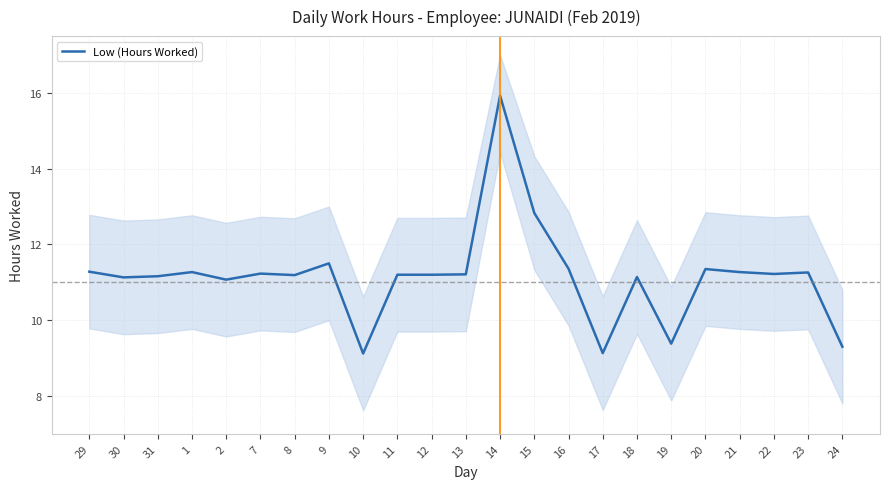

Count the number of values greater than 11.

19